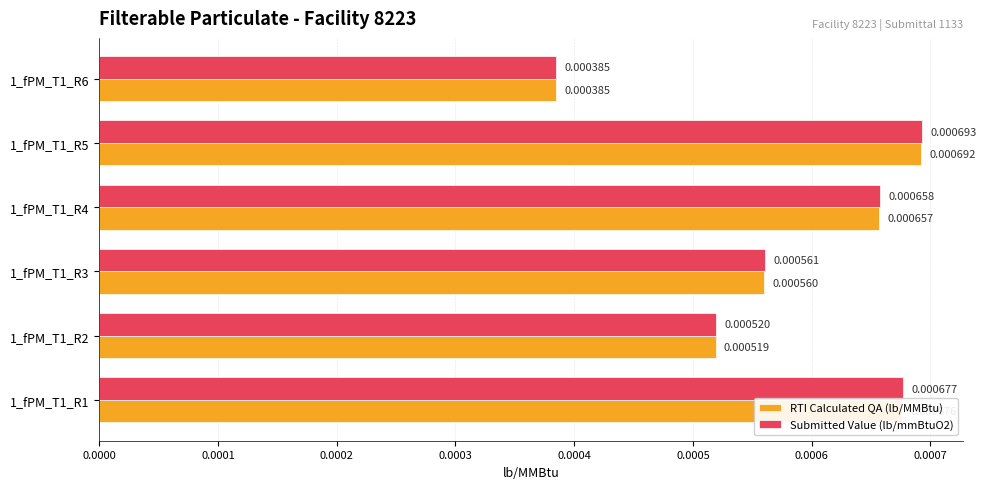

Which series has the widest spread of values?

Submitted Value (lb/mmBtuO2)